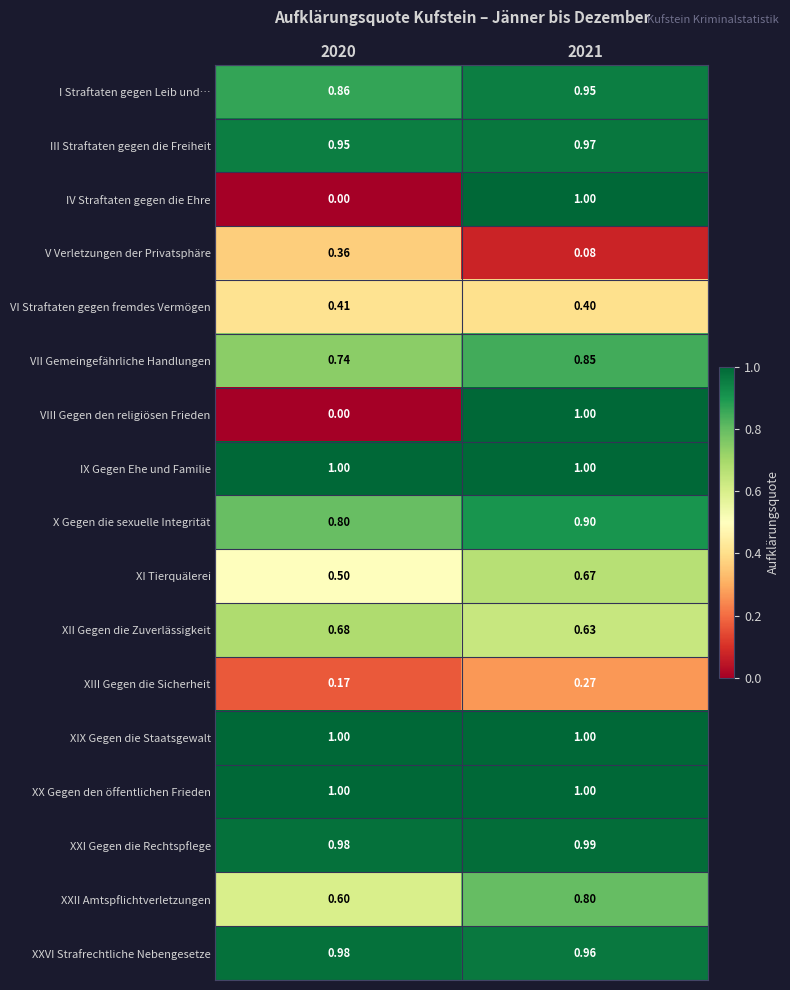

Which has a higher value, 2021 or 2020?

2021